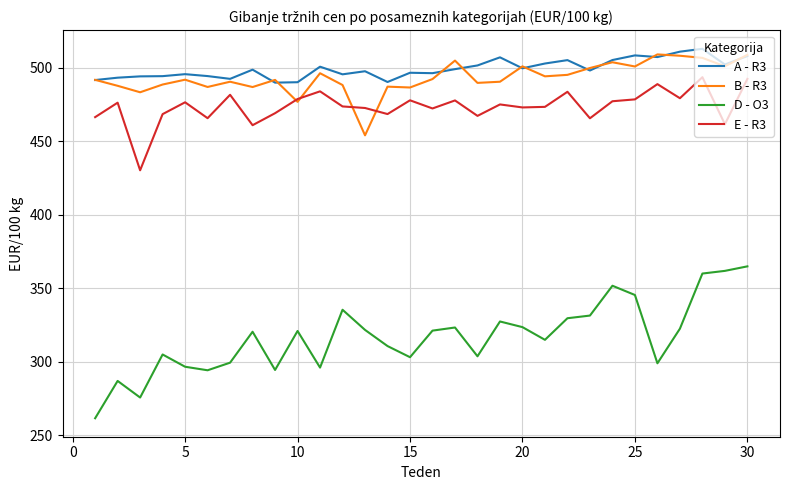

What is the smallest value displayed?

261.4